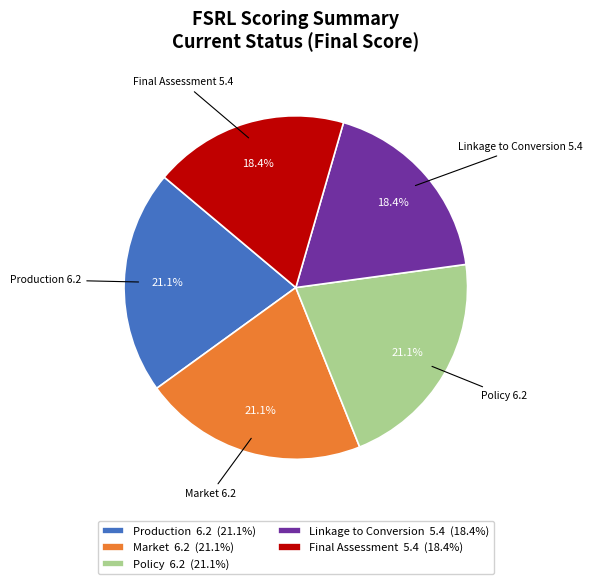

True or false: Final Assessment accounts for 33% of the total.

False